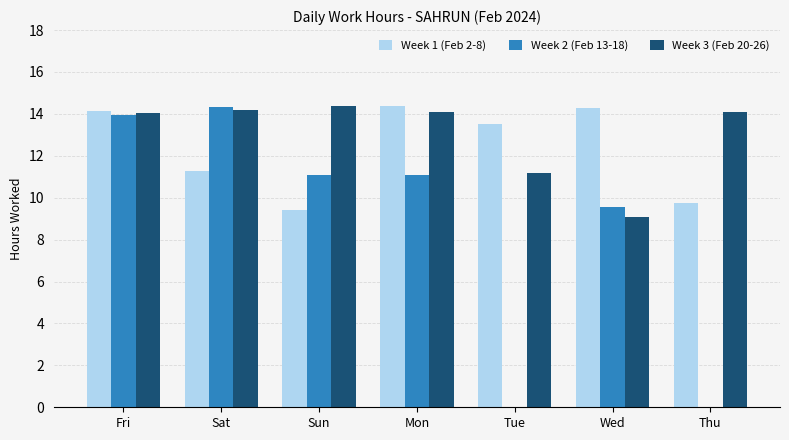

What is the sum of the Week 1 (Feb 2-8) values at Thu and Fri?

23.9